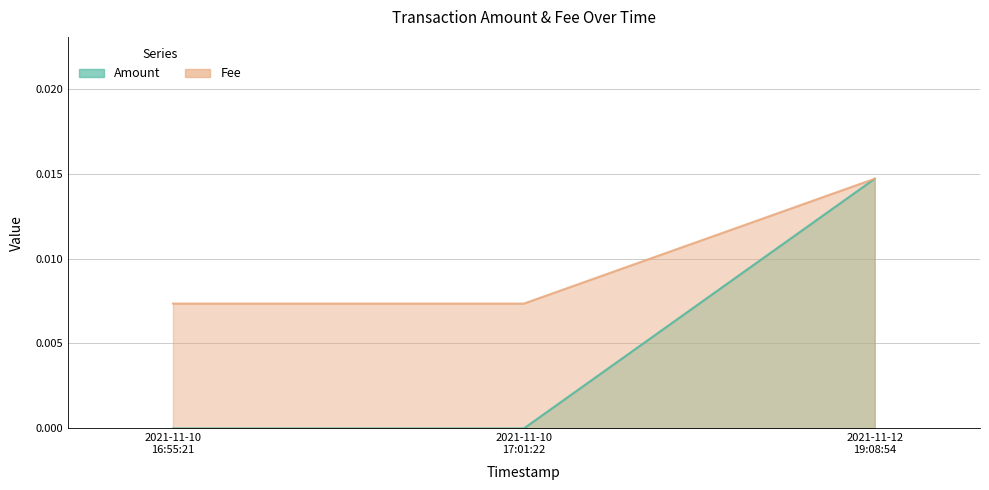

What is the label of the 1st point from the right?

2021-11-12 19:08:54